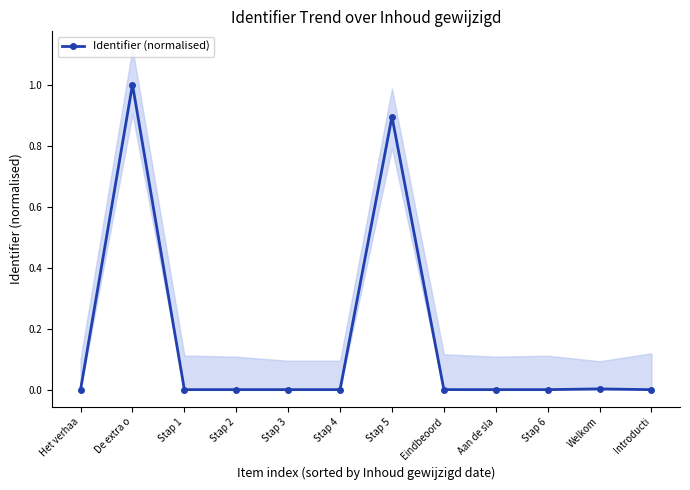

Which label corresponds to the largest value in the chart?

De extra o